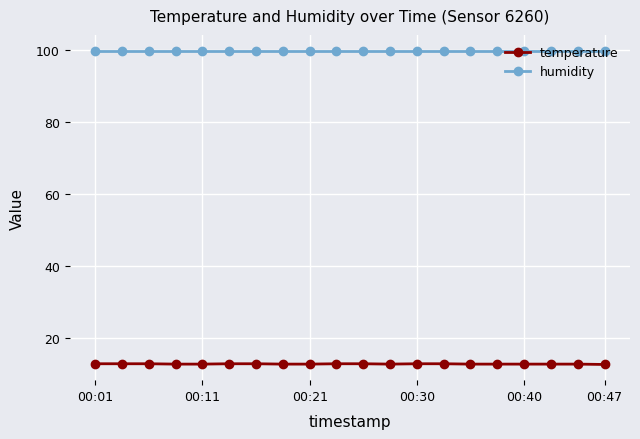

What is the value of the temperature point at the 16th from the left?

12.6